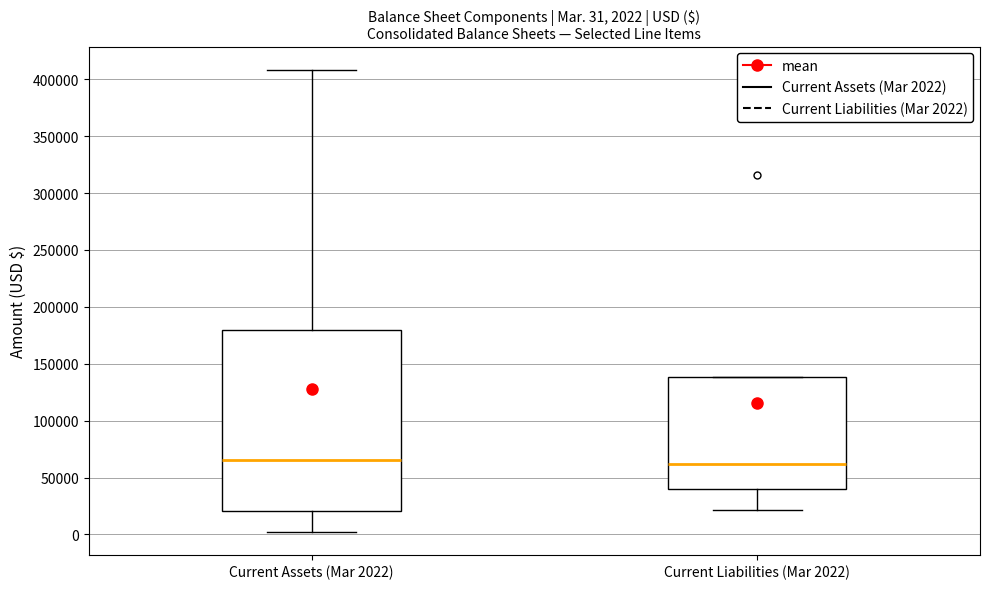

Which box is the tallest, from its lower edge to its upper edge?

Current Assets (Mar 2022)